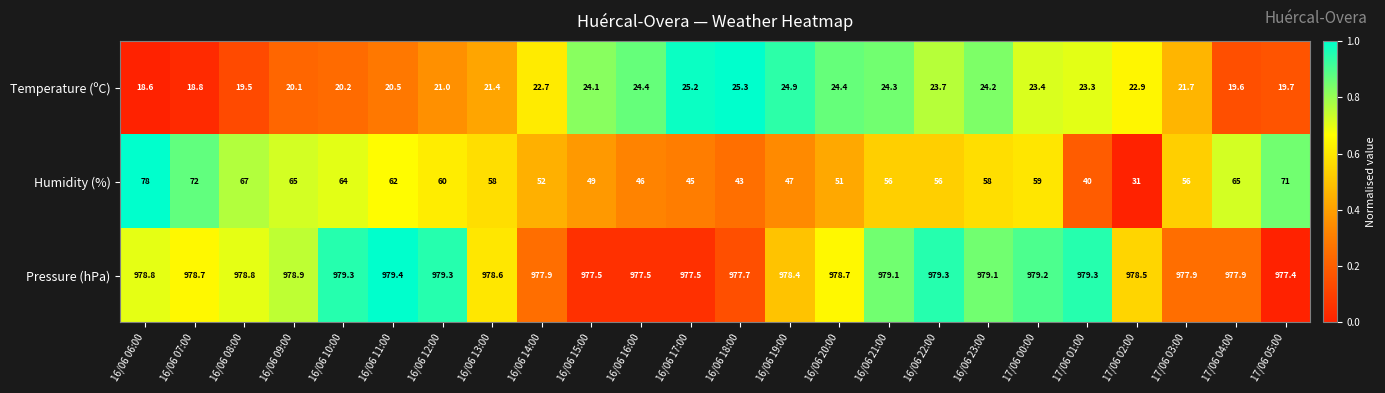

Count the number of categories in the chart.

24